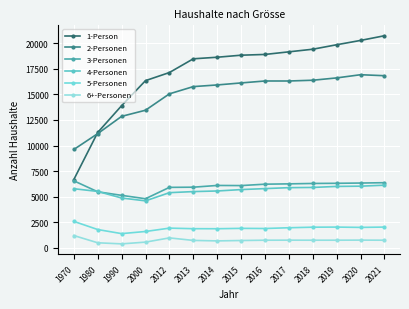

What is the minimum value for 6+-Personen?

391